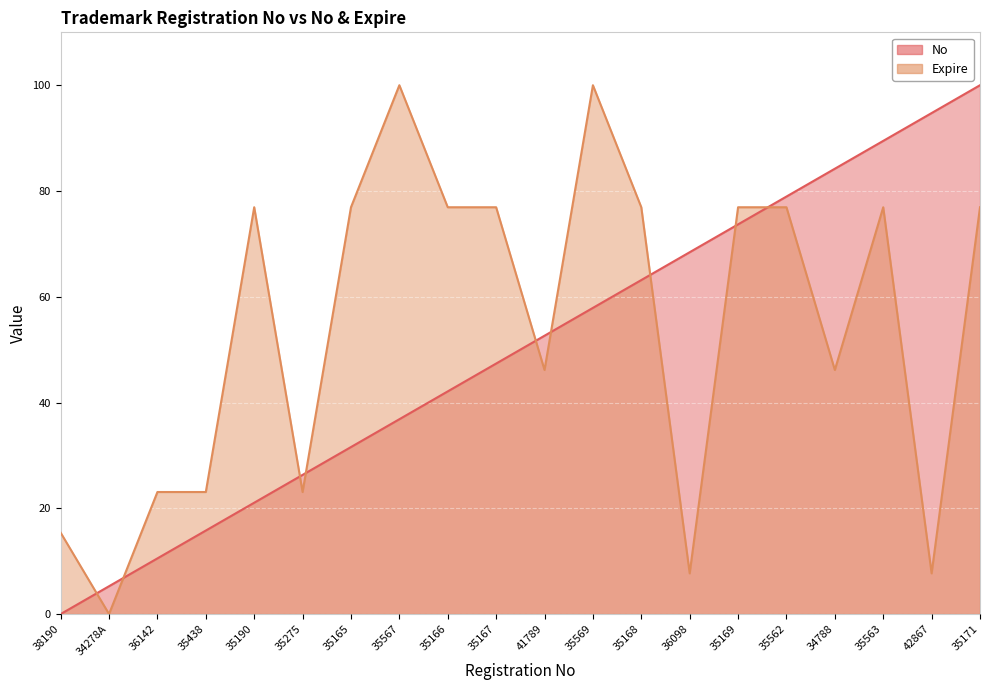

Where do Expire and No first cross each other?

38190 and 34278A